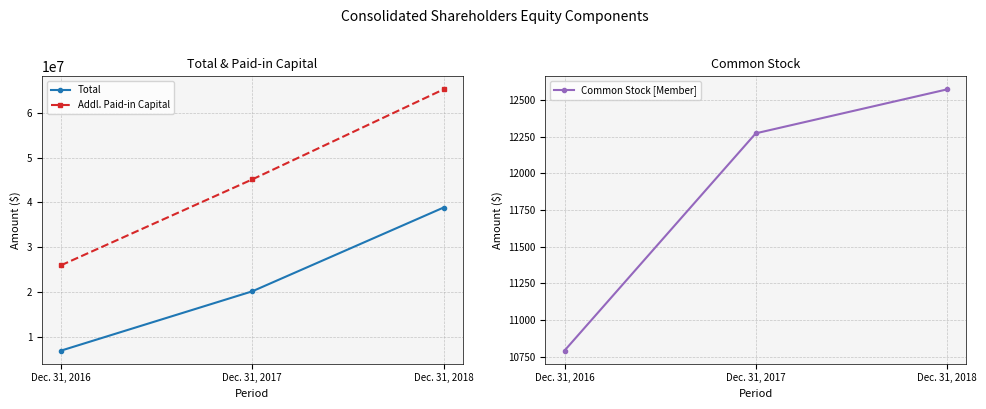

Where is Common Stock [Member] nearest to the value 11682?

Dec. 31, 2017